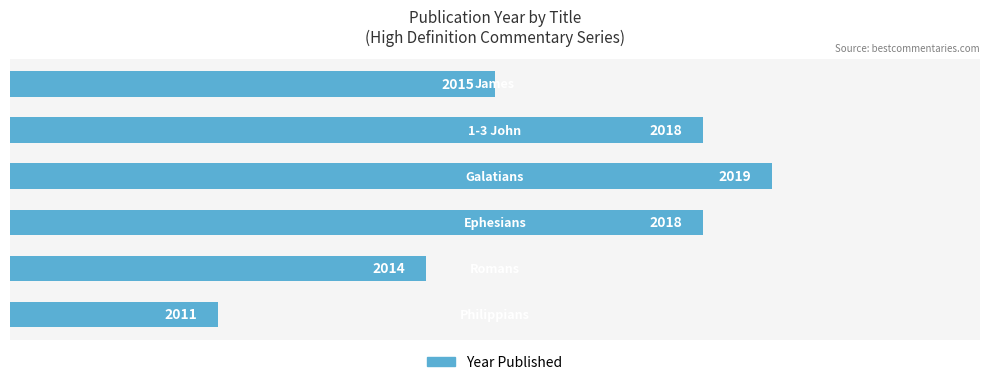

Count the values in the range 2014 to 2018.

4